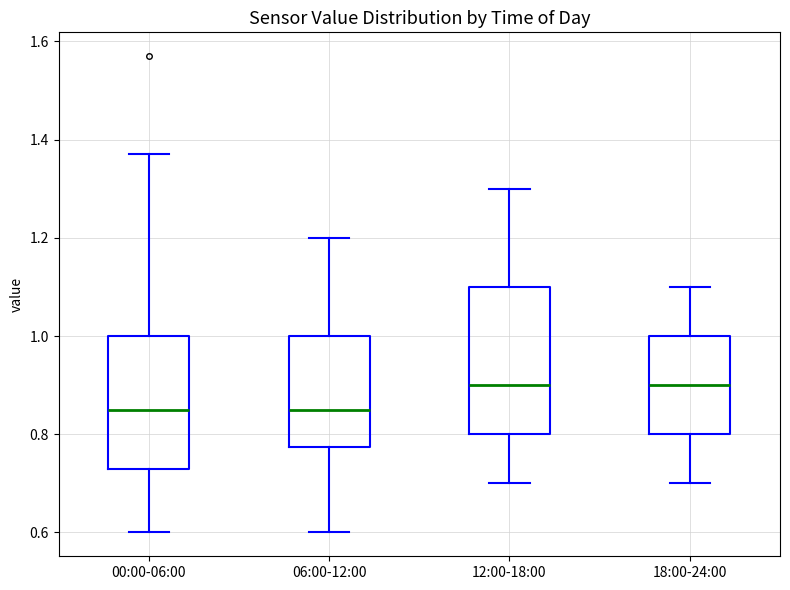

Comparing the boxes themselves (not the whiskers), which one is the tallest?

12:00-18:00